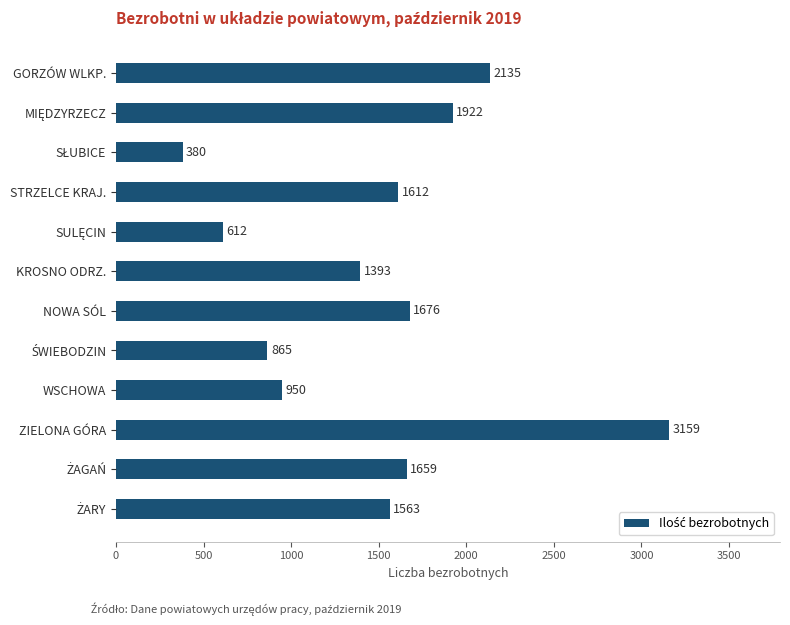

What is the sum of all values?

17926